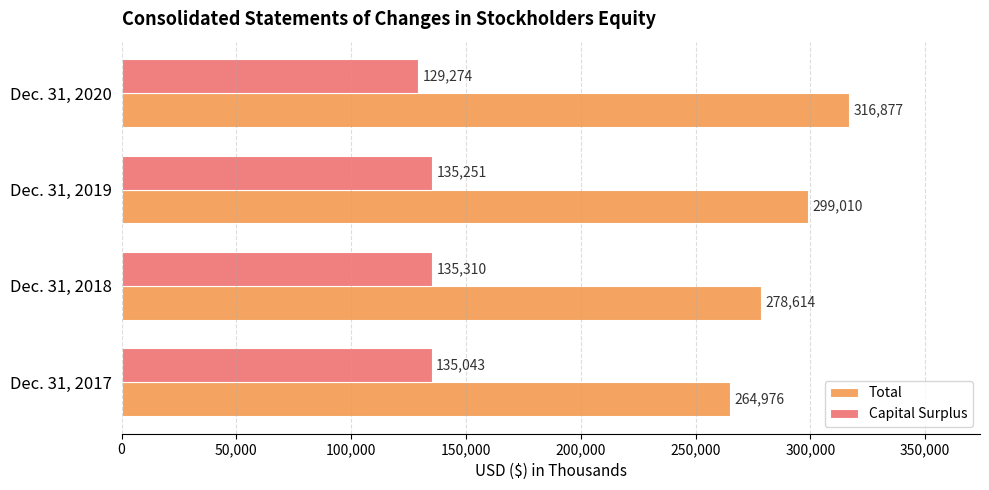

How many data points in Total are less than 299010?

2